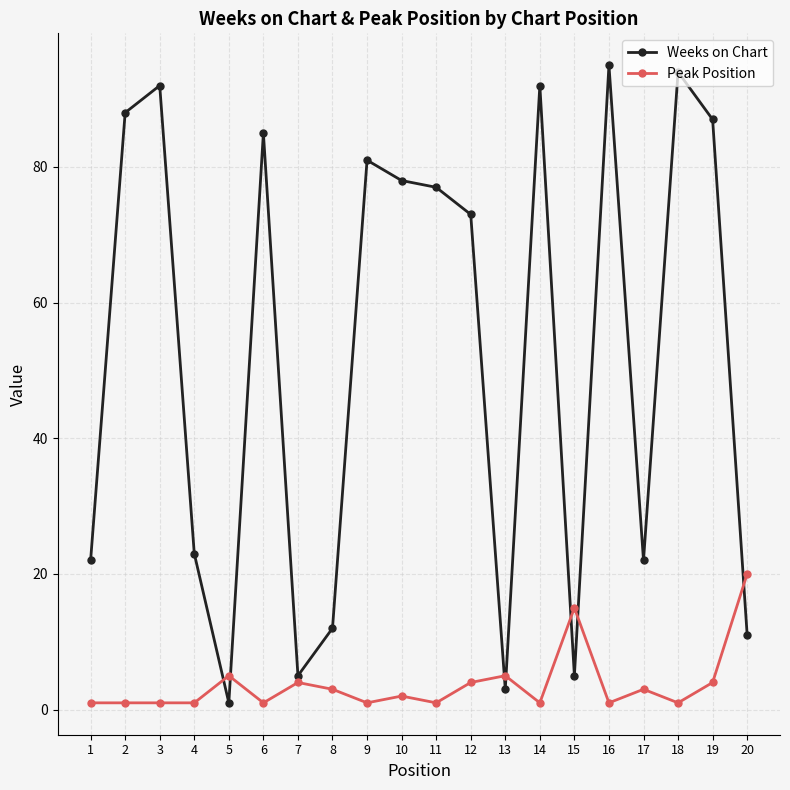

Where do Peak Position and Weeks on Chart first cross each other?

4 and 5